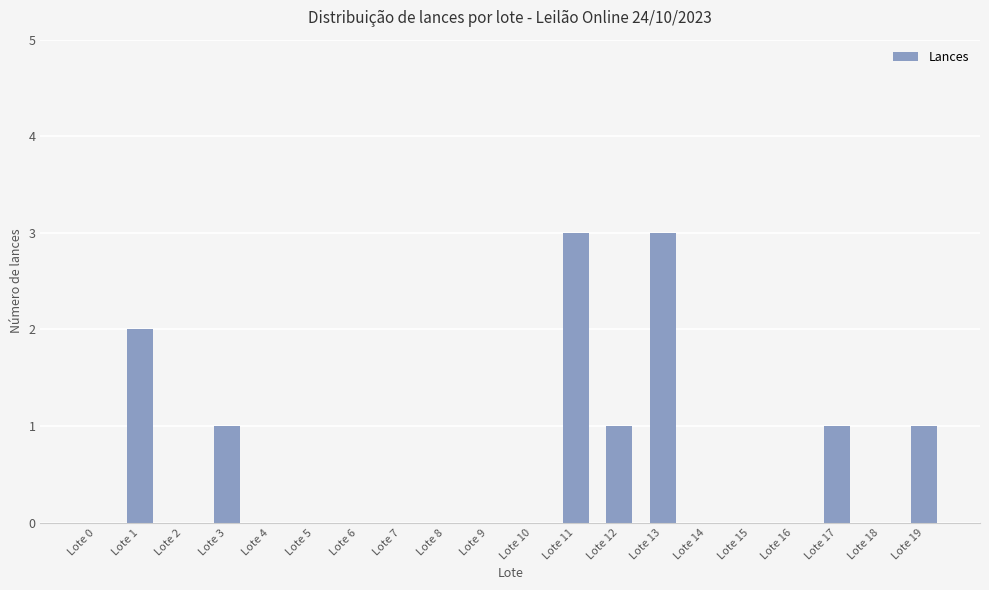

What is the sum of all values?

12